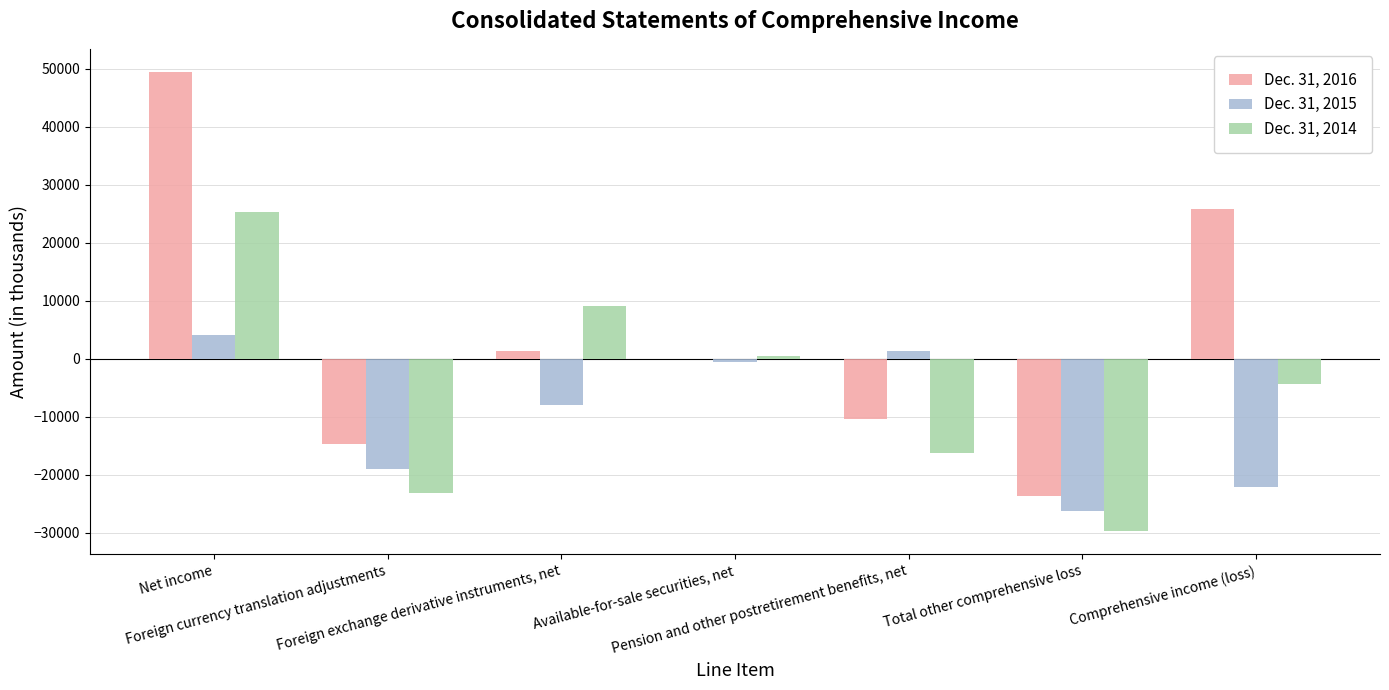

What is the greatest value displayed?

49515